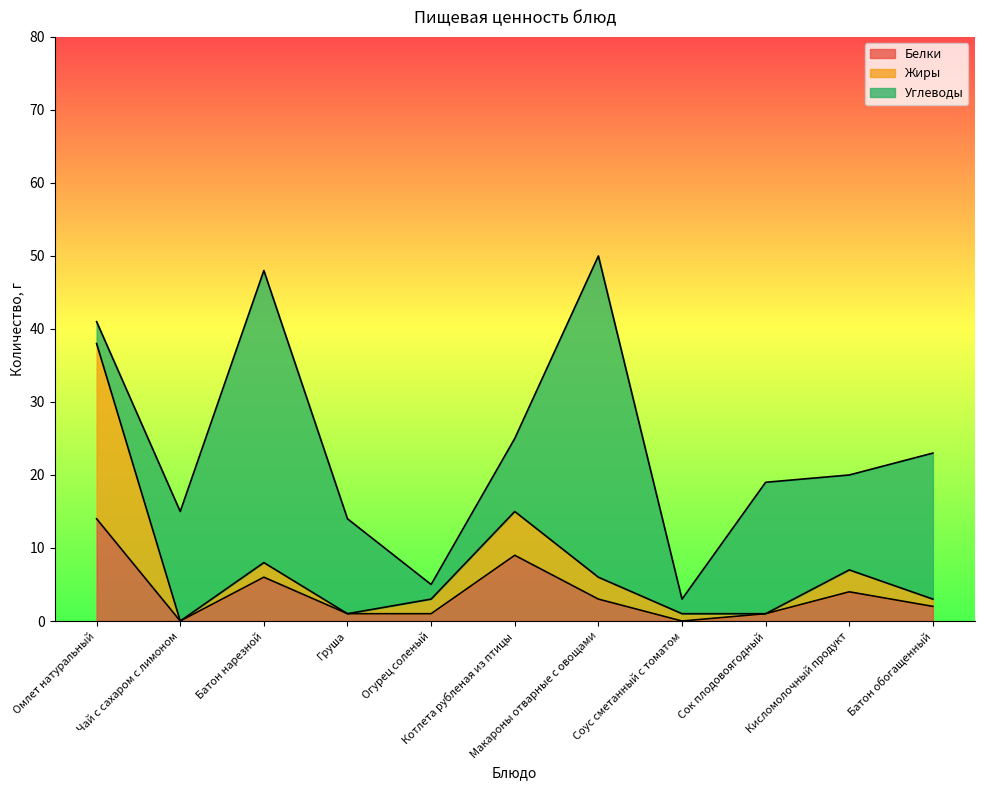

What is the maximum value for Белки?

14